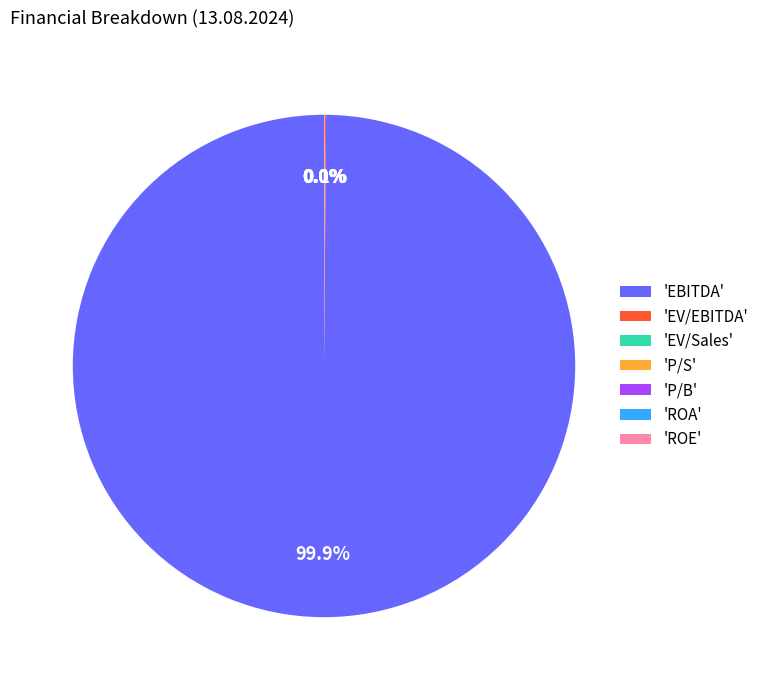

How much of the chart is everything except 'EBITDA'?

0.1%